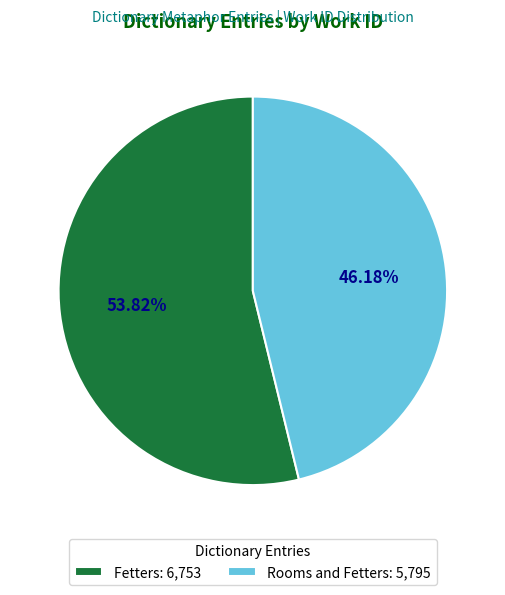

What percentage is the Fetters slice, to the nearest percent?

54%